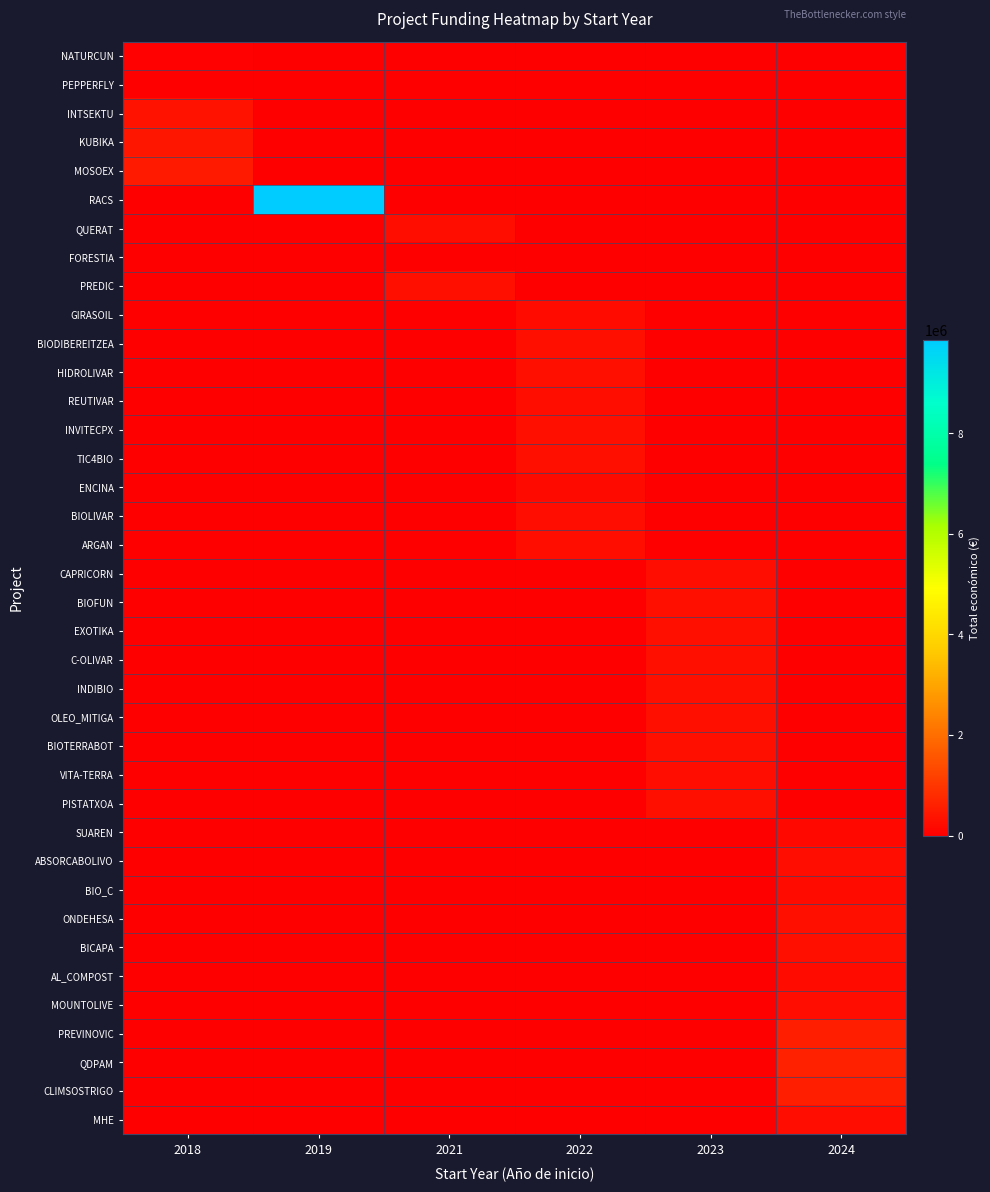

At which category does the chart reach its minimum across all series?

2019